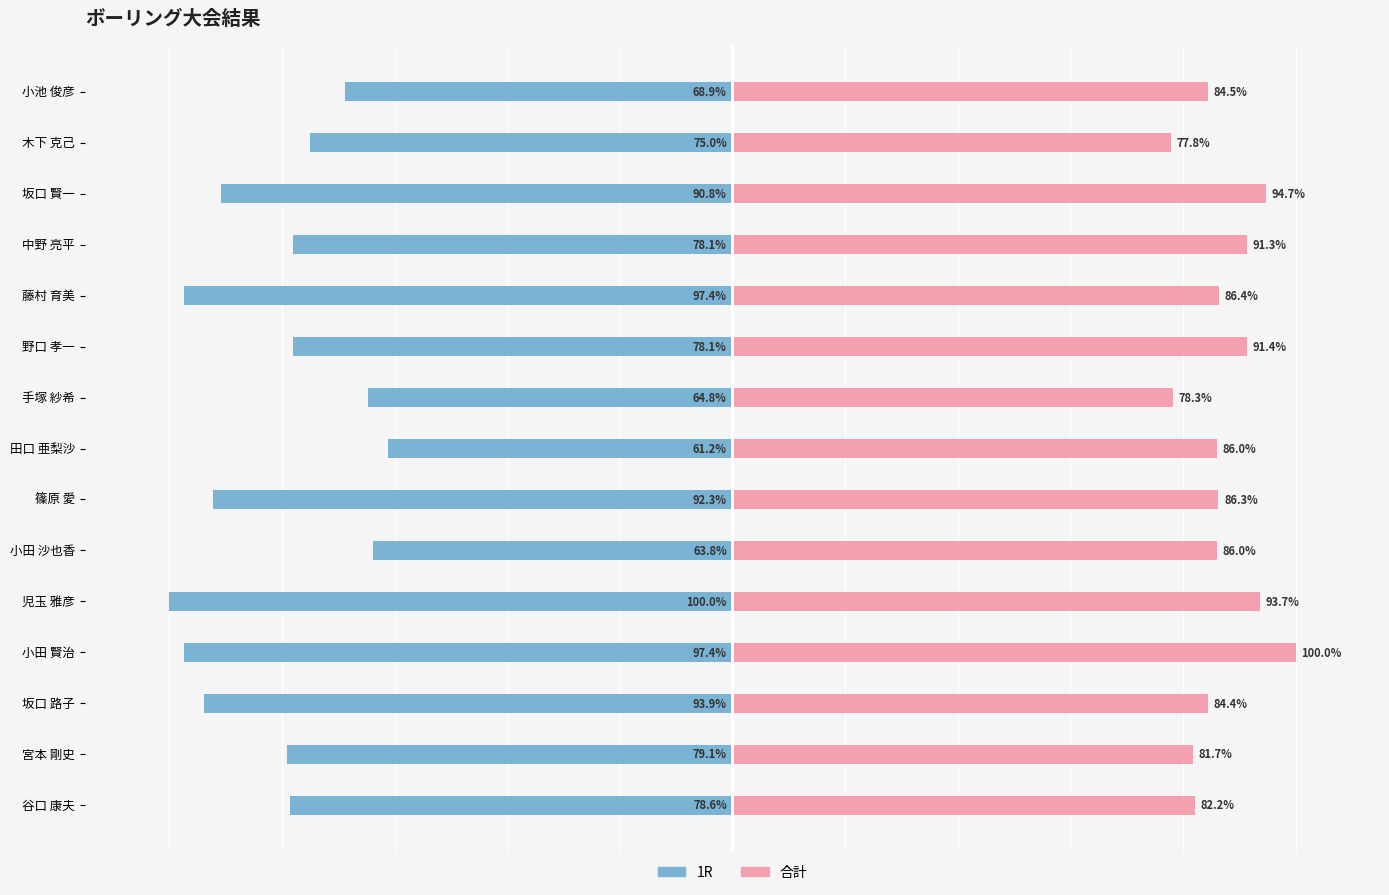

What is the maximum value shown in the chart?

100.0